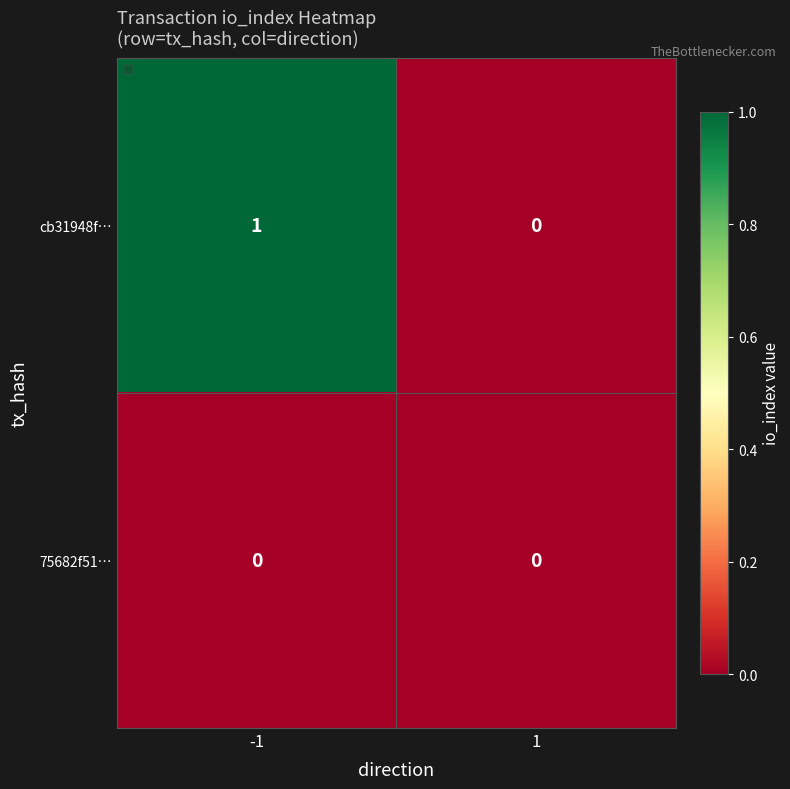

Reading right to left, transcribe all the data shown in this chart.

cb31948f…: 1=0	-1=1
75682f51…: 1=0	-1=0